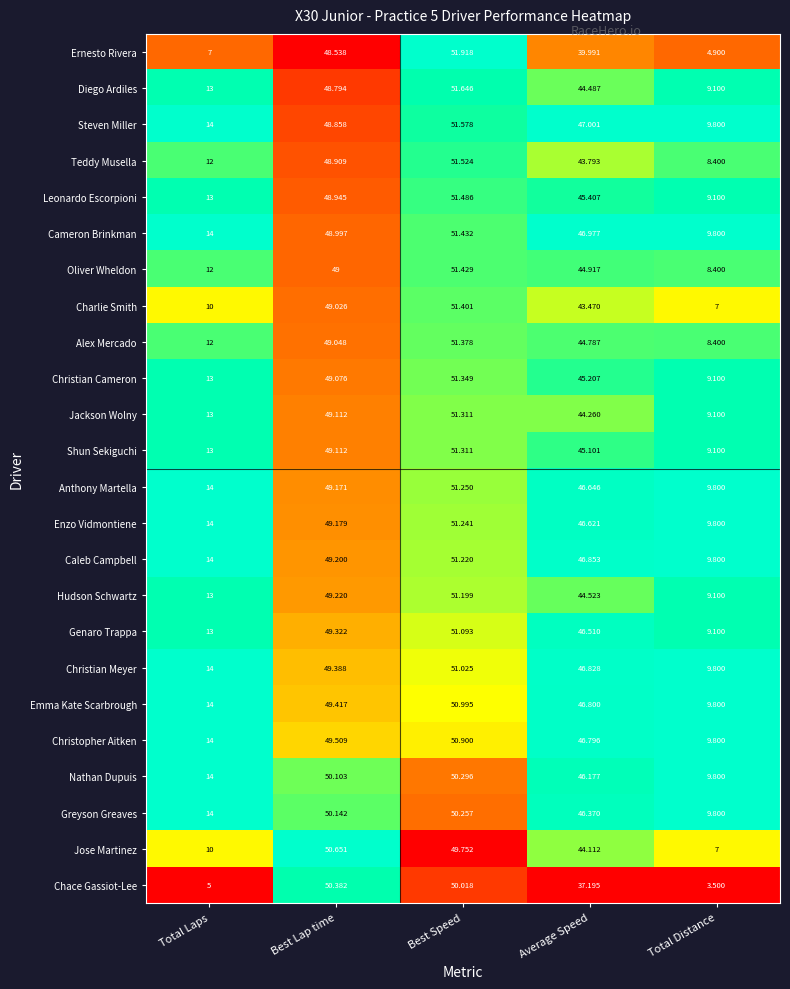

Which series changed the most between Best Speed and Average Speed?

Chace Gassiot-Lee